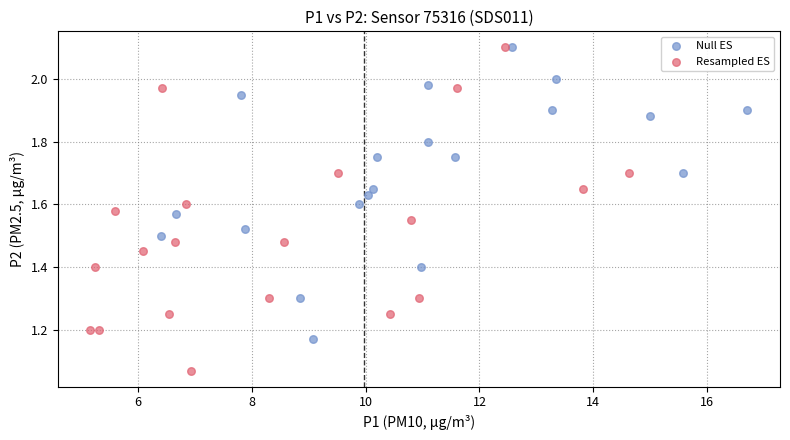

Which series reaches the minimum Y coordinate?

Resampled ES